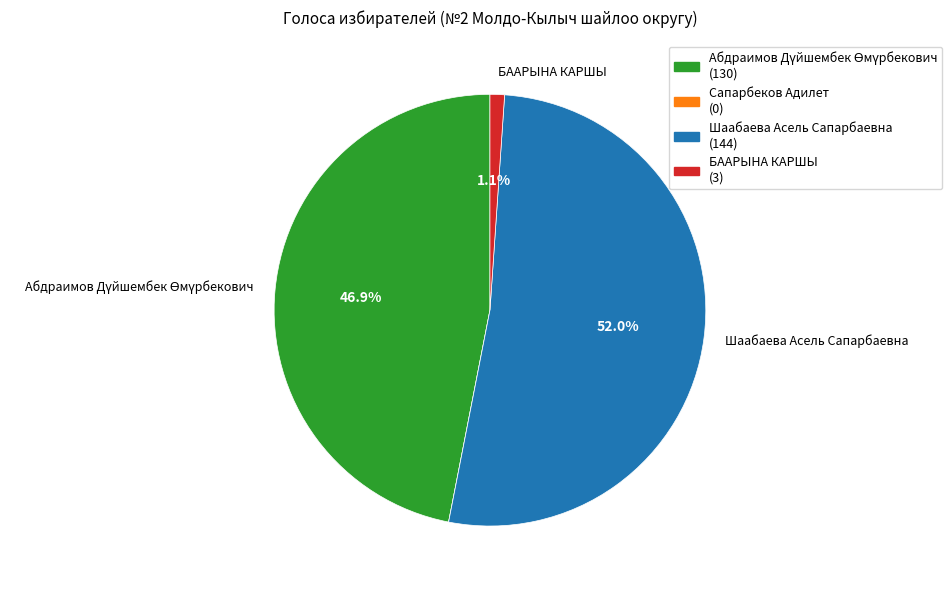

Is there any slice that represents more than half of the pie?

Yes